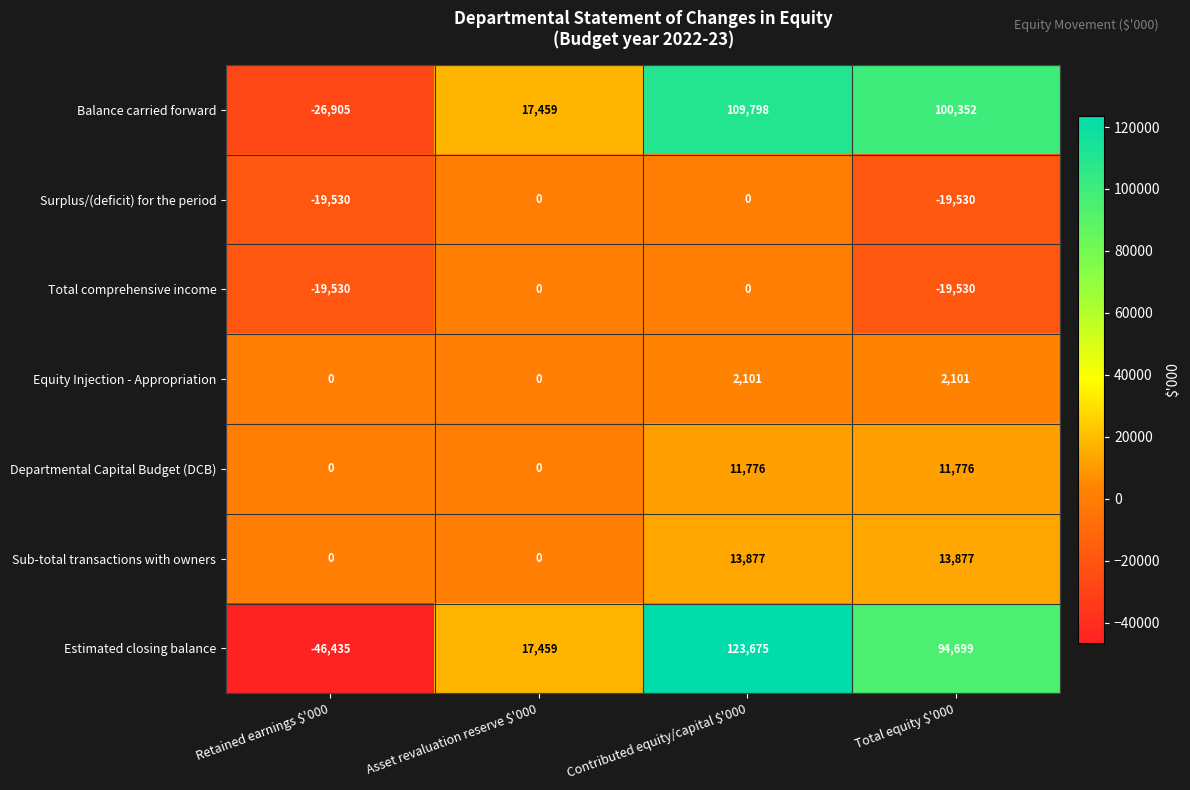

How many data points in Total comprehensive income are less than 0?

2